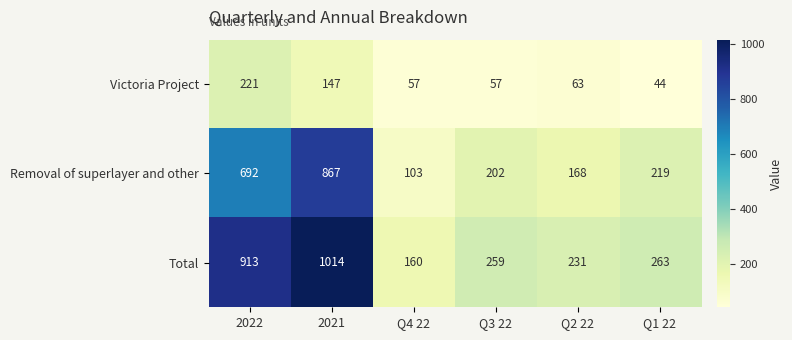

At how many categories does at least one series exceed 452?

2